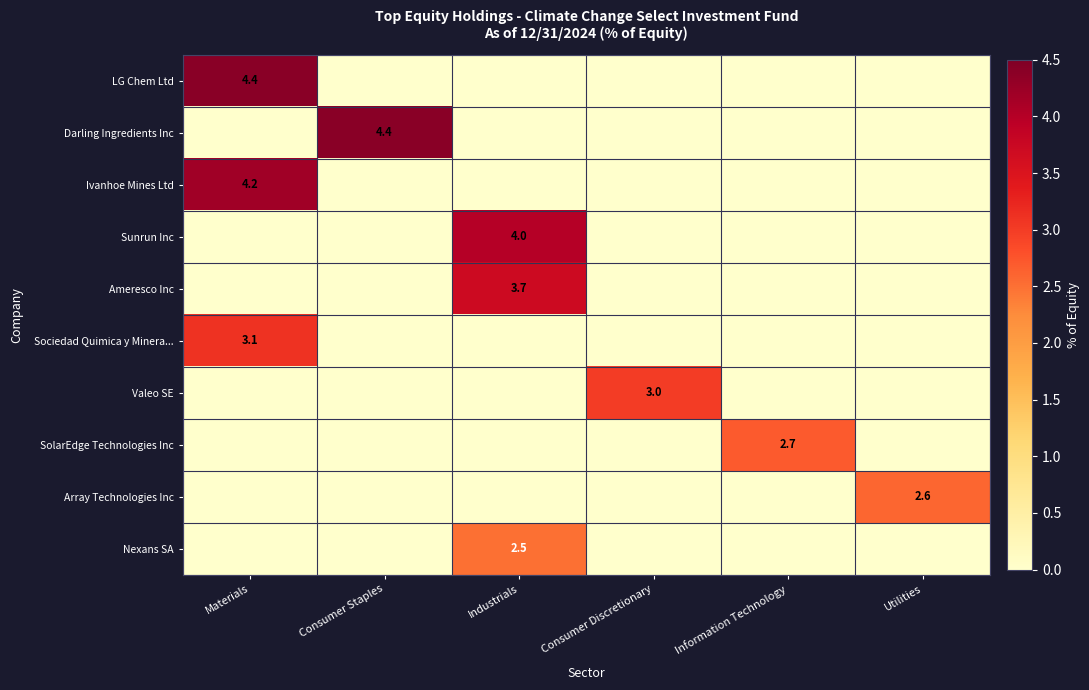

The value of Sociedad Quimica y Minera... at Materials is 3.1. True or false?

True